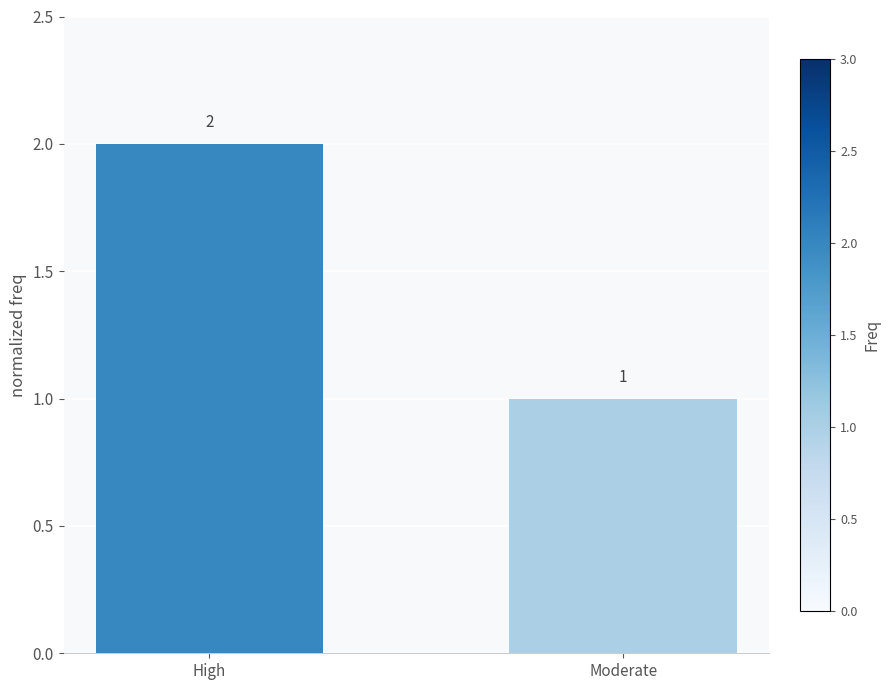

What is the label of the 2nd bar from the left?

Moderate